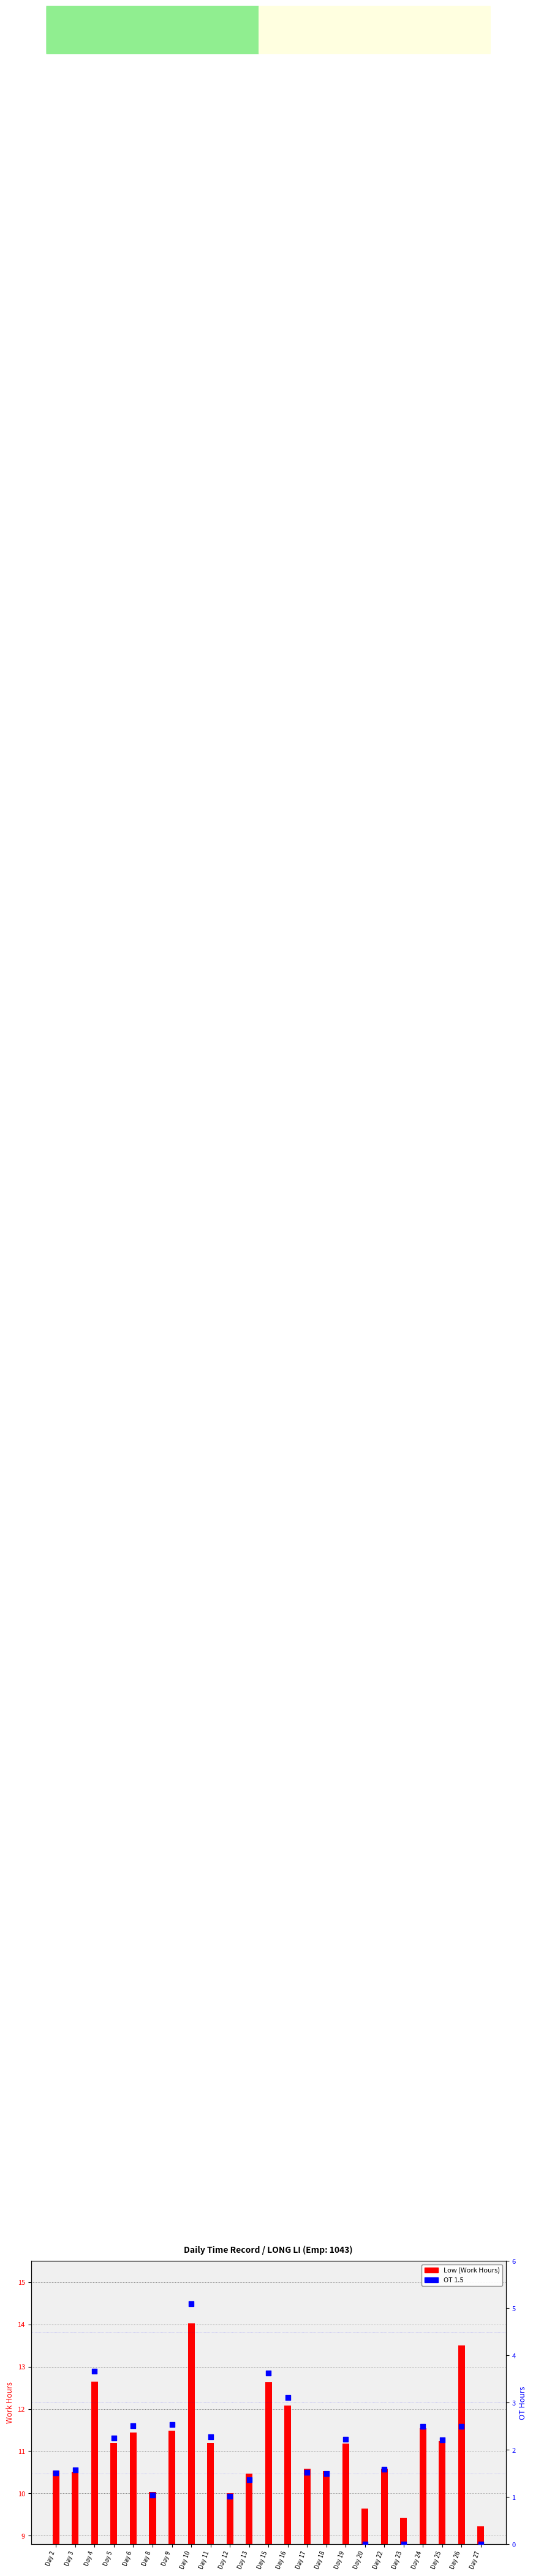

What is the total value across all series at Day 3?

12.1